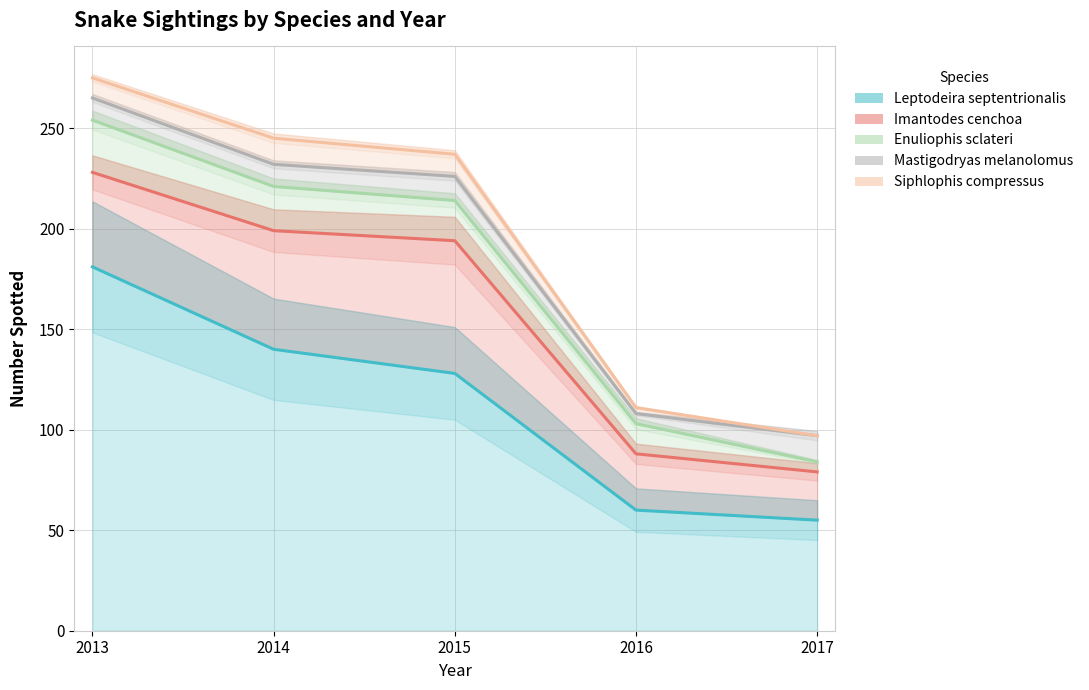

Which has a higher value, 2017 or 2013?

2013